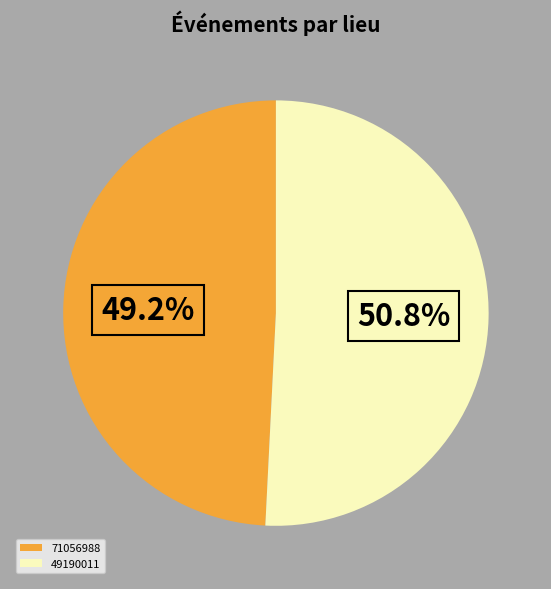

Which category has the smallest portion of the pie?

71056988